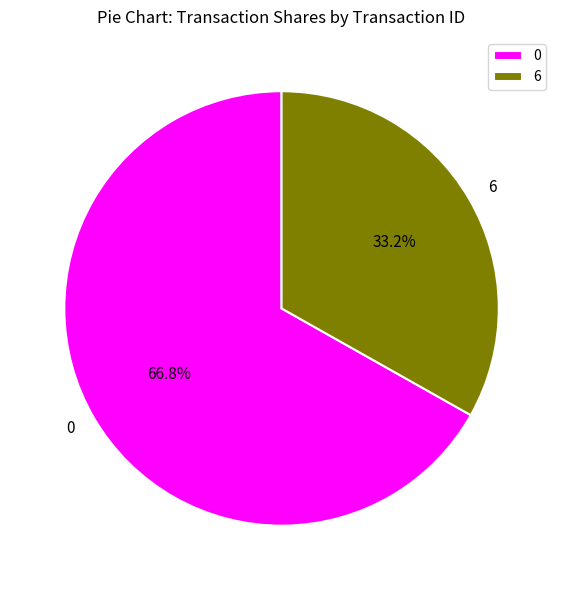

What percentage do 0 and 6 together represent?

100.0%